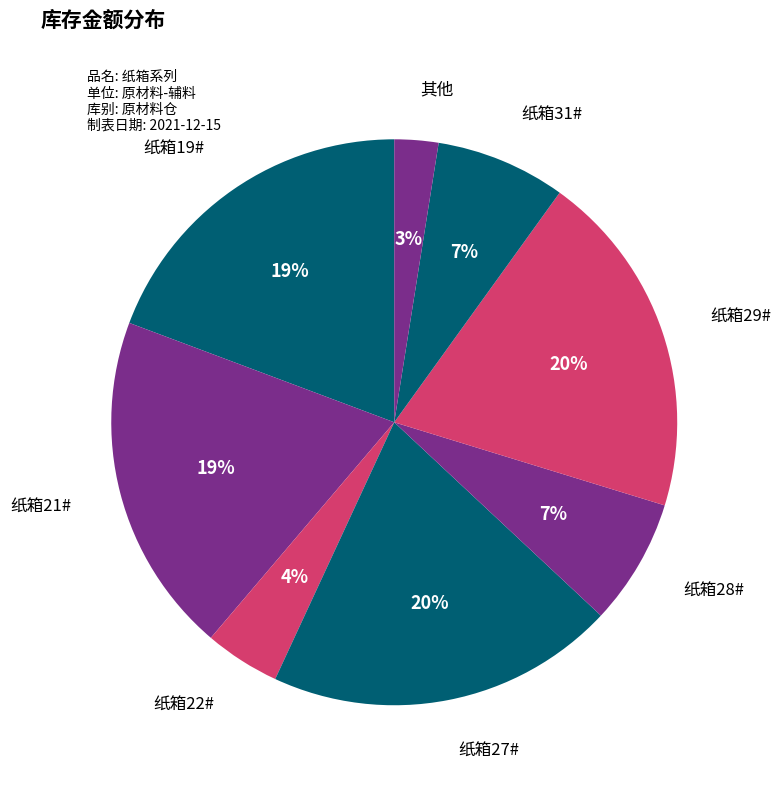

Is the sum of 纸箱19# and 纸箱31# greater than half?

No